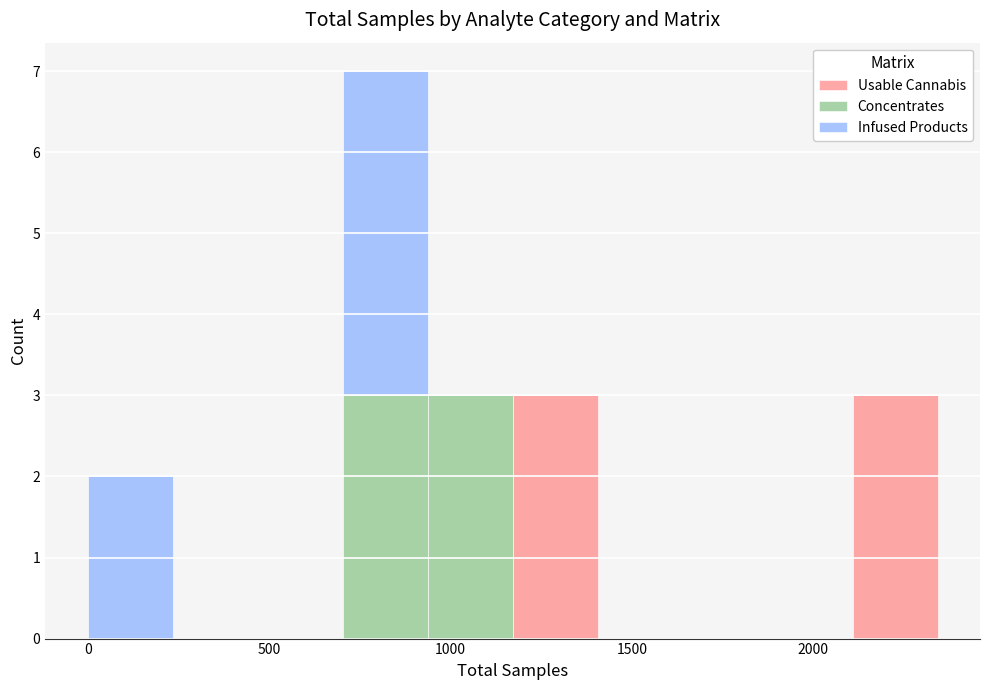

Which range on the x-axis has the tallest stacked bar (by total height)?

700 to 950